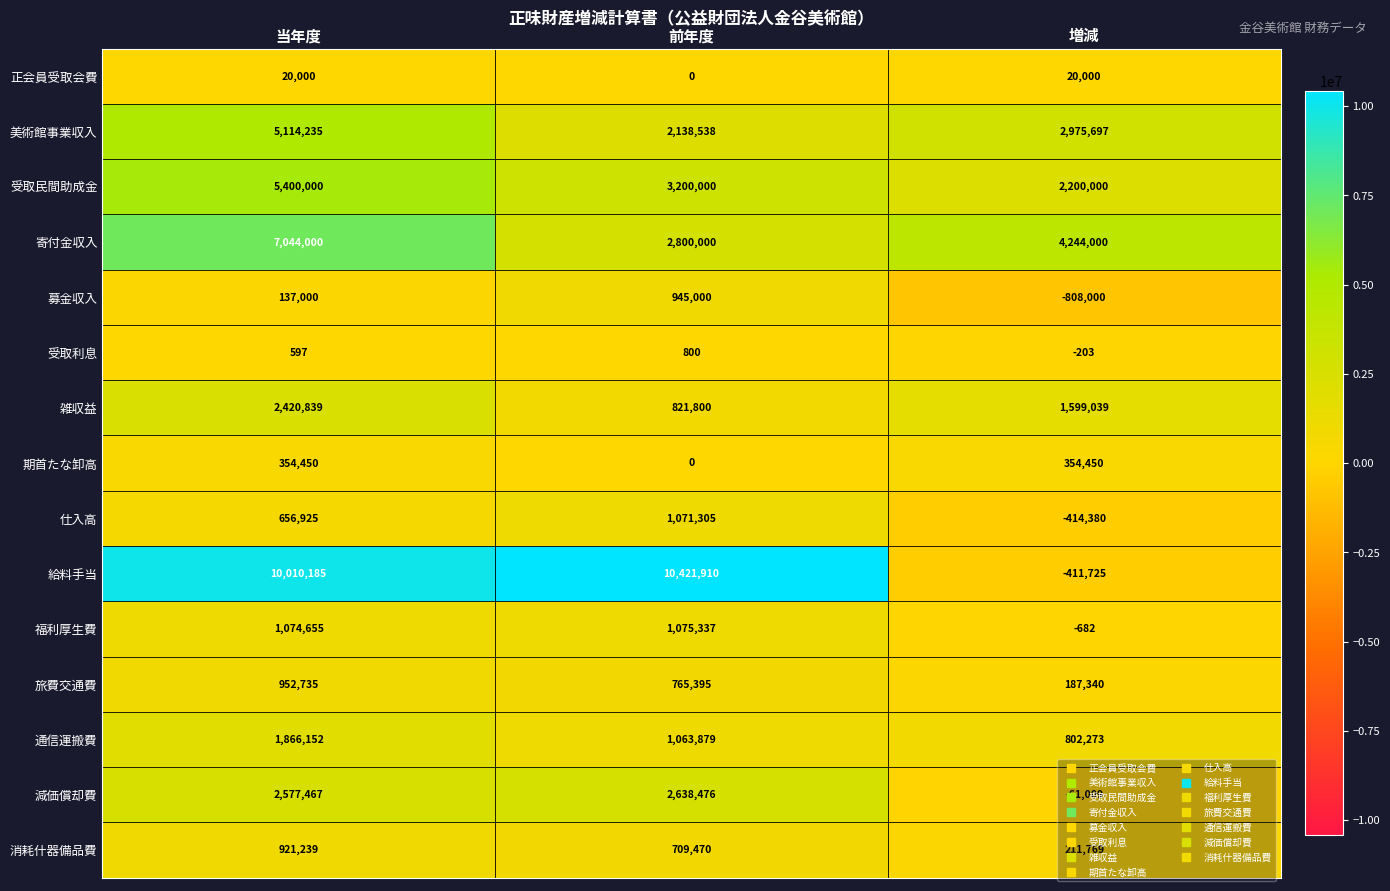

Is it true that 給料手当 equals 17316477 at 前年度?

False